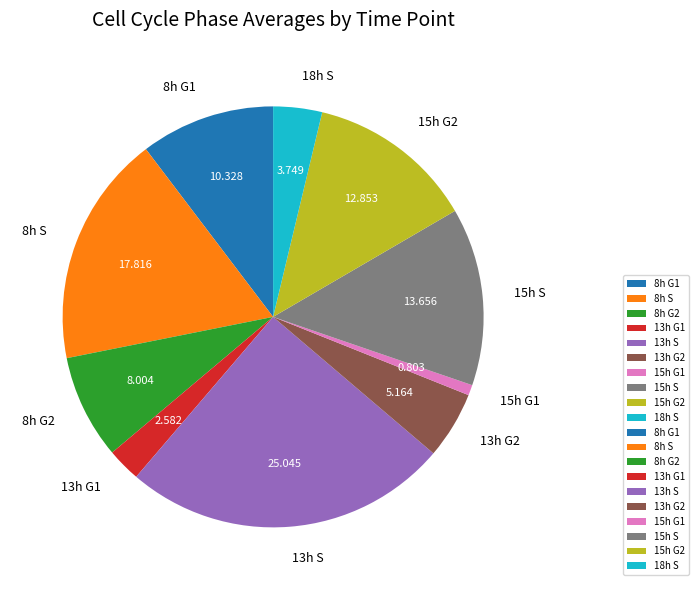

Does 15h G2 account for over 50% of the chart?

No